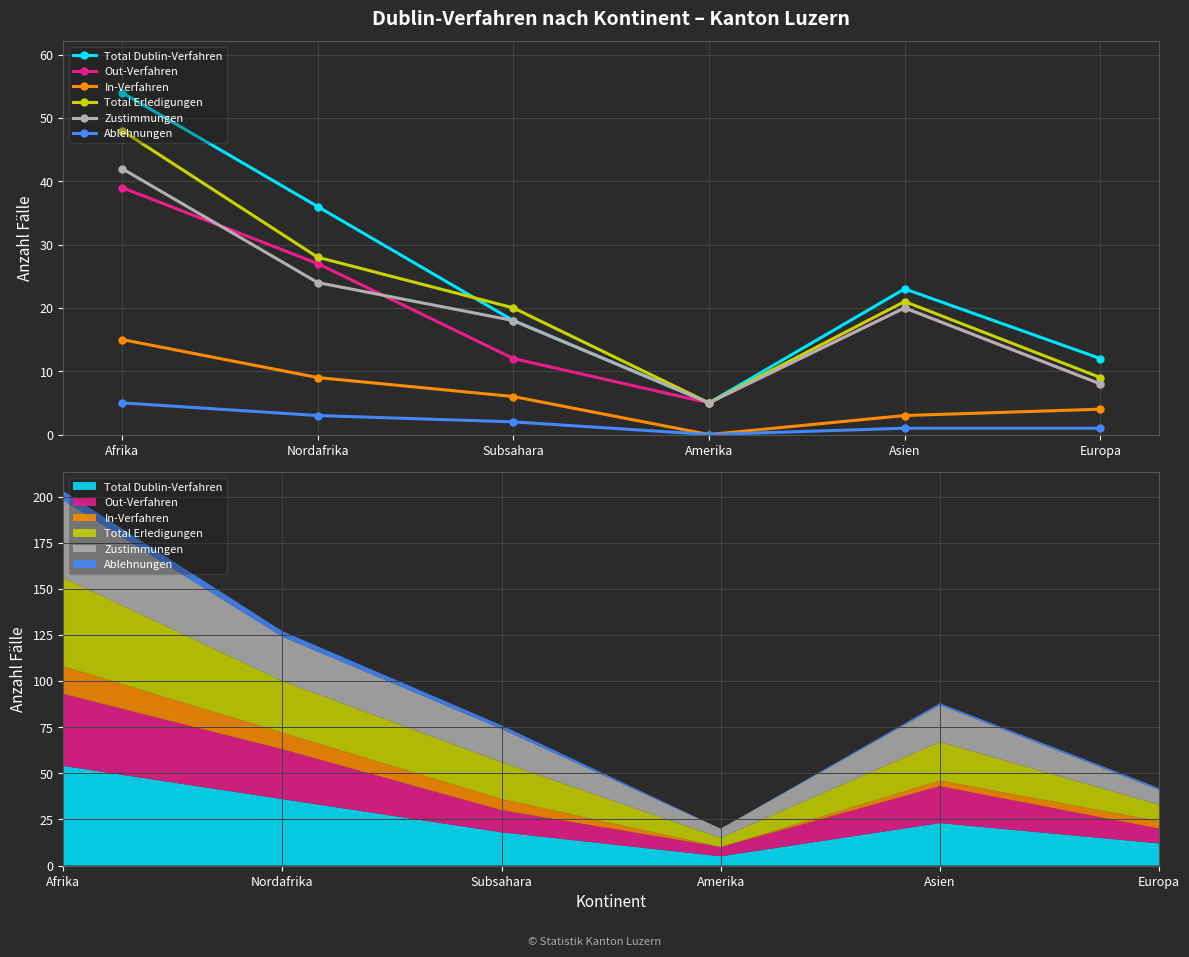

True or false: Zustimmungen has more than 0 points higher than both neighbors.

True